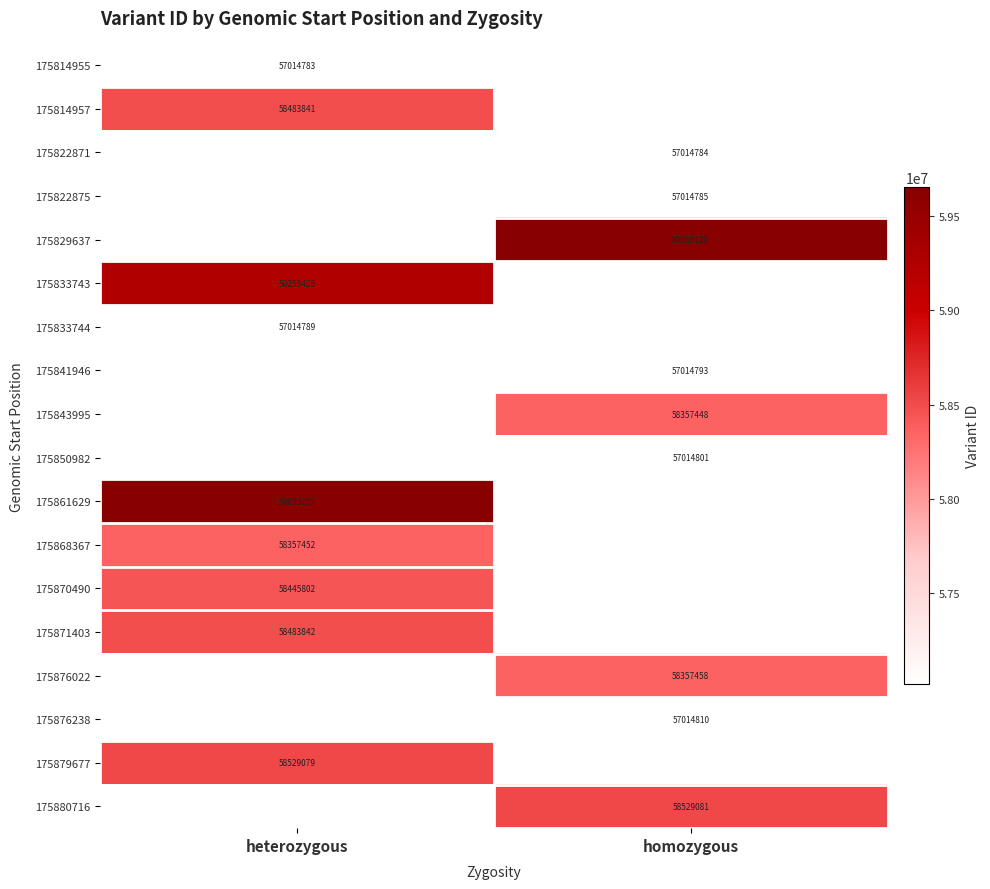

How many categories are shown in the chart?

2